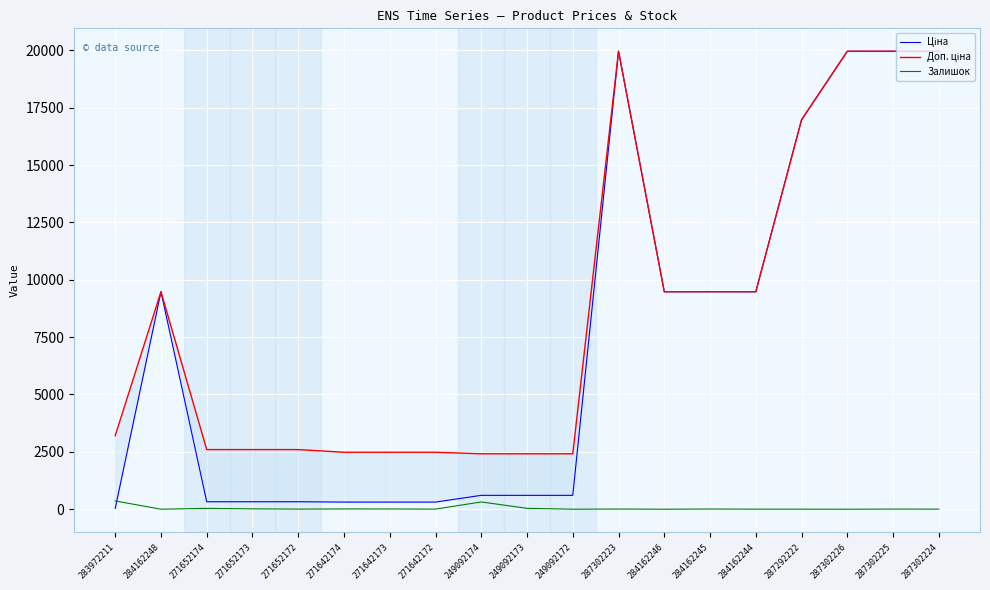

How many values in the Доп. ціна series are below 3205?

9